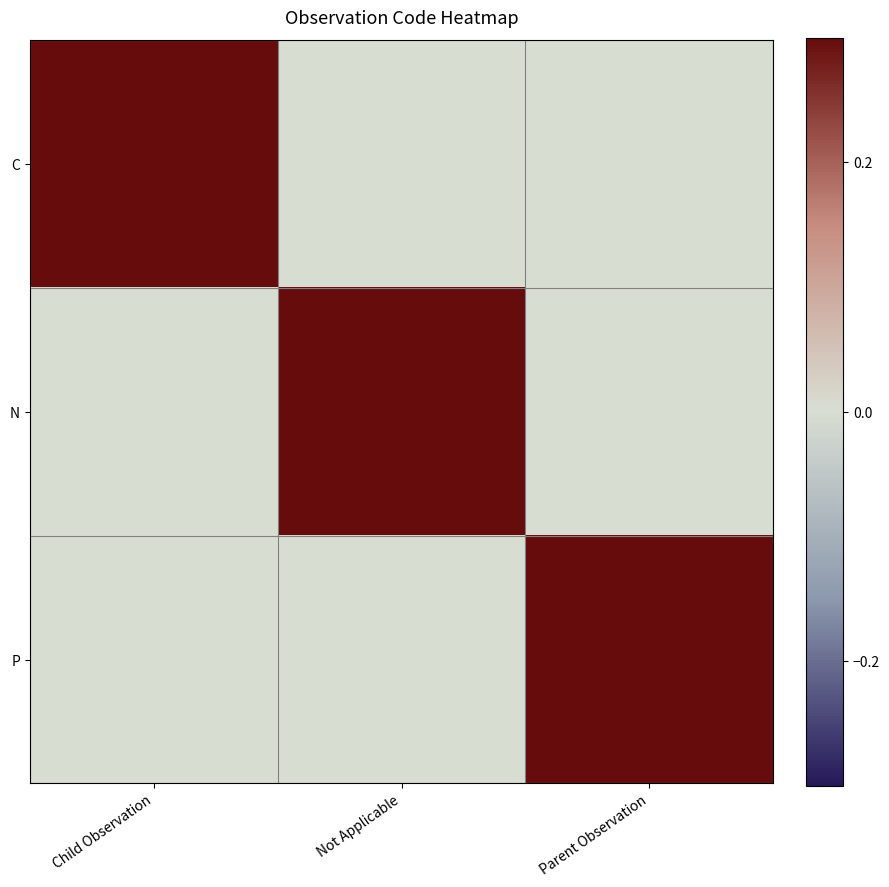

What is the difference between the highest and lowest values at Parent Observation?

1